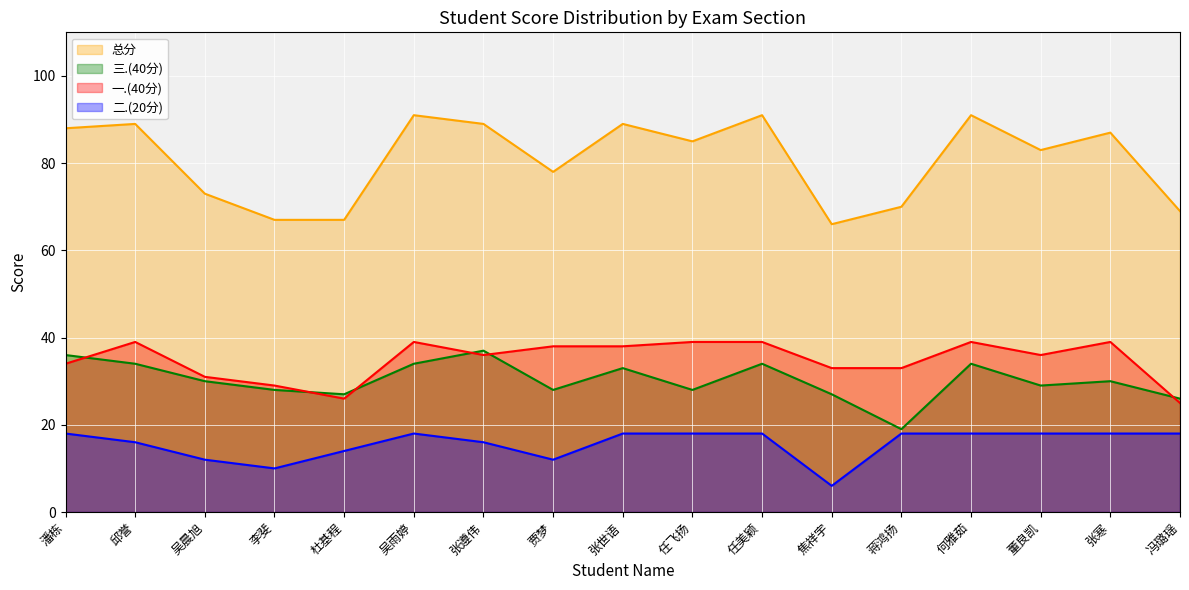

True or false: 二.(20分) has more than 0 interior local peaks.

True